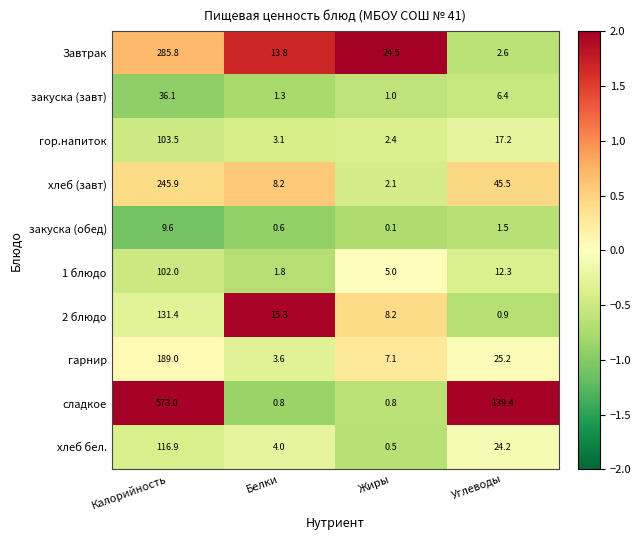

Which category has the highest value in the 2 блюдо series?

Калорийность